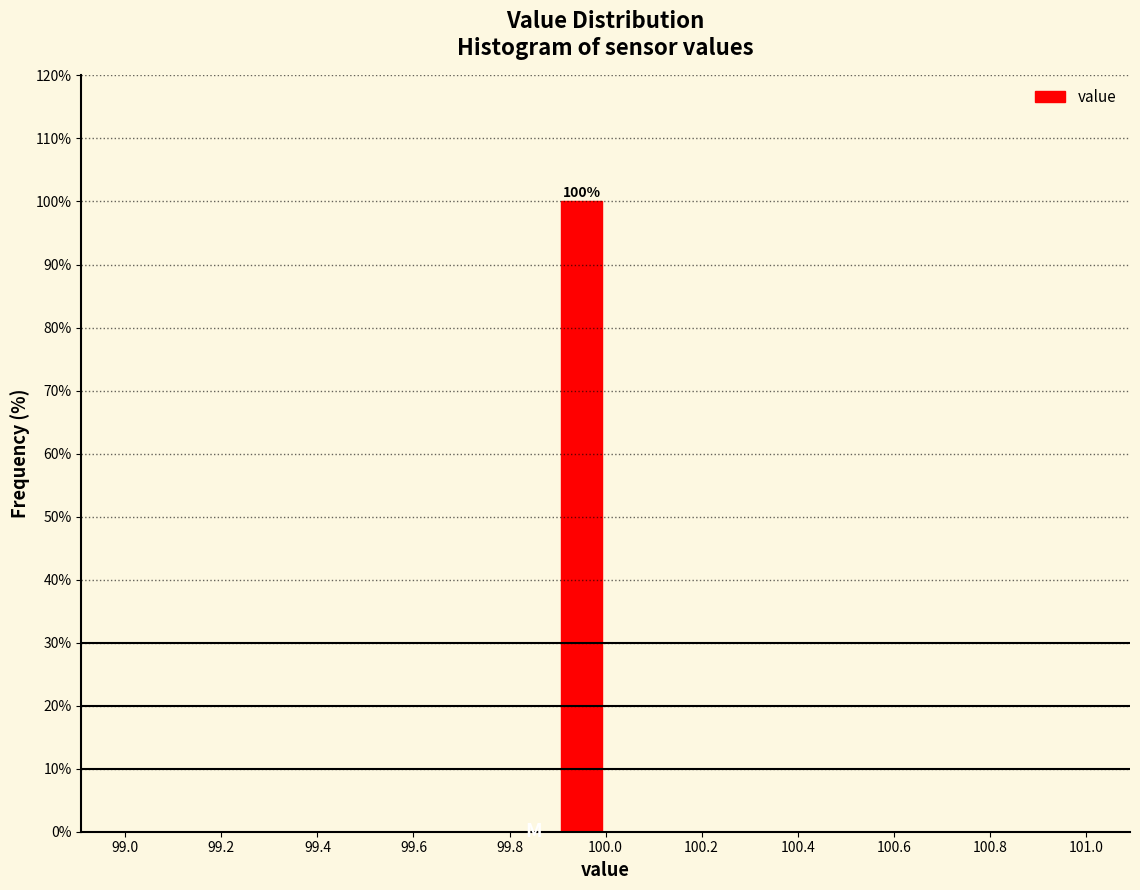

Over which range of the x-axis is the bar tallest?

99.9 to 100.0